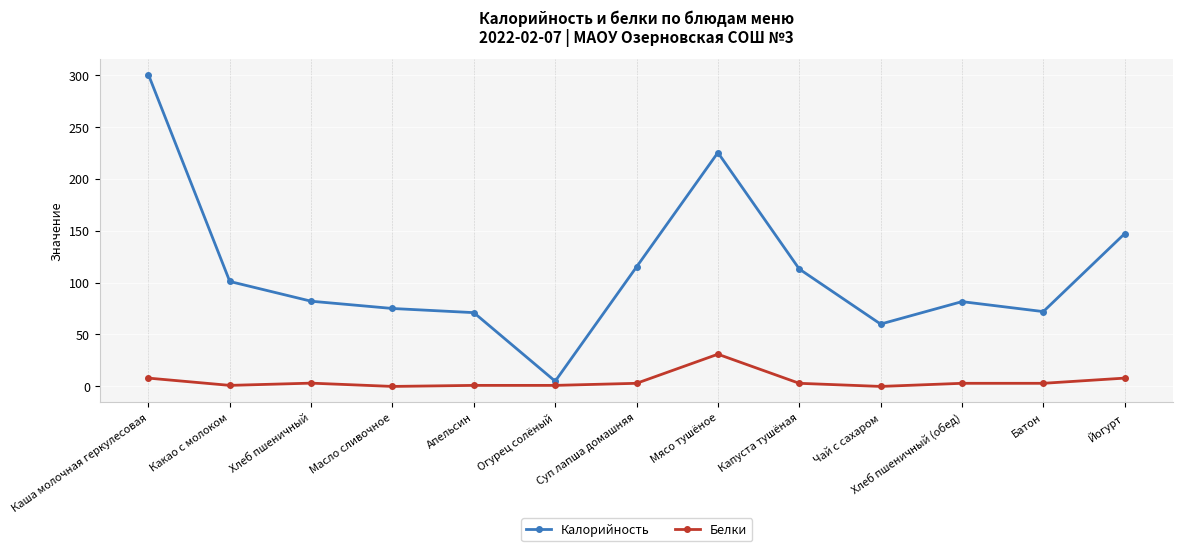

True or false: Белки and Калорийность intersect in this chart.

False